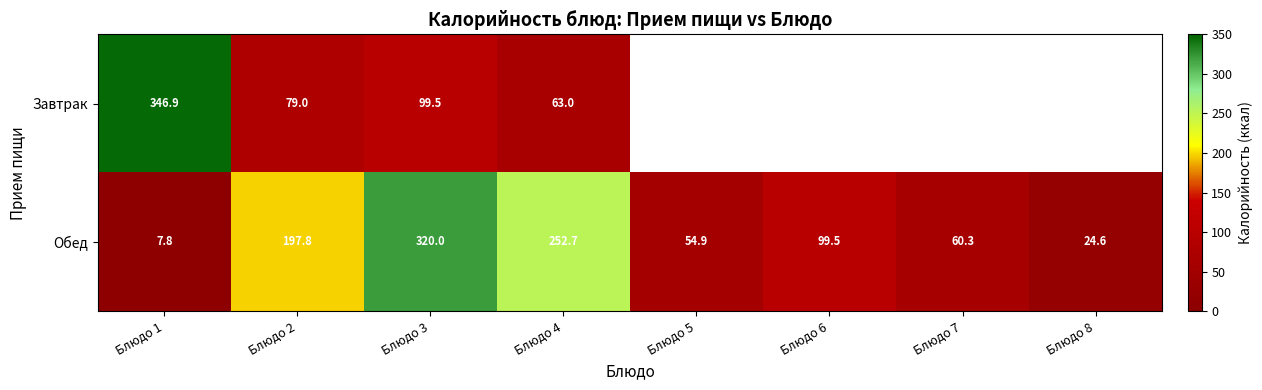

Is the value of Завтрак at Блюдо 4 greater than the value of Обед at Блюдо 2?

No